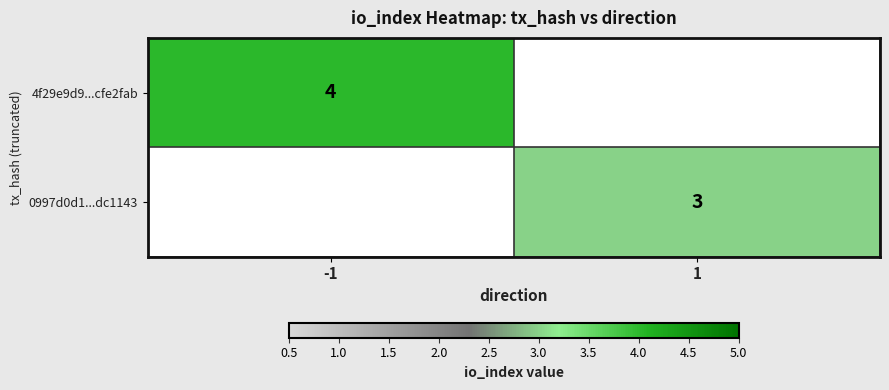

The value of 0997d0d1...dc1143 at 1 is 3. True or false?

True